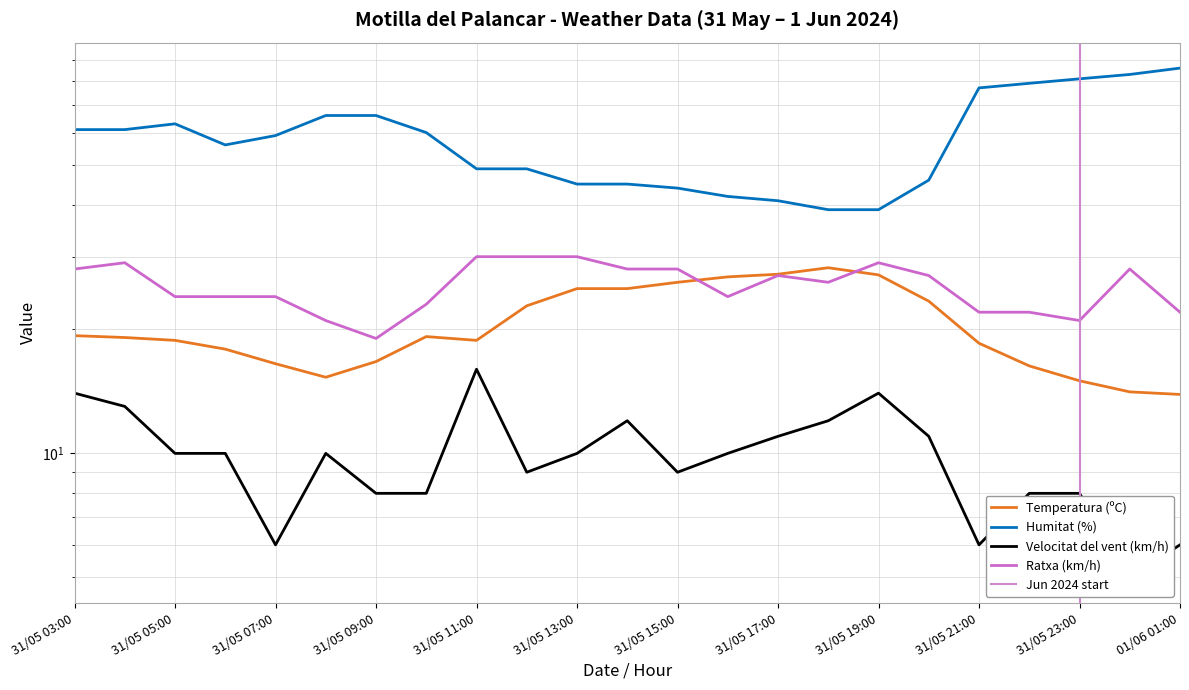

At which label does Temperatura (ºC) first exceed 19?

31/05 03:00